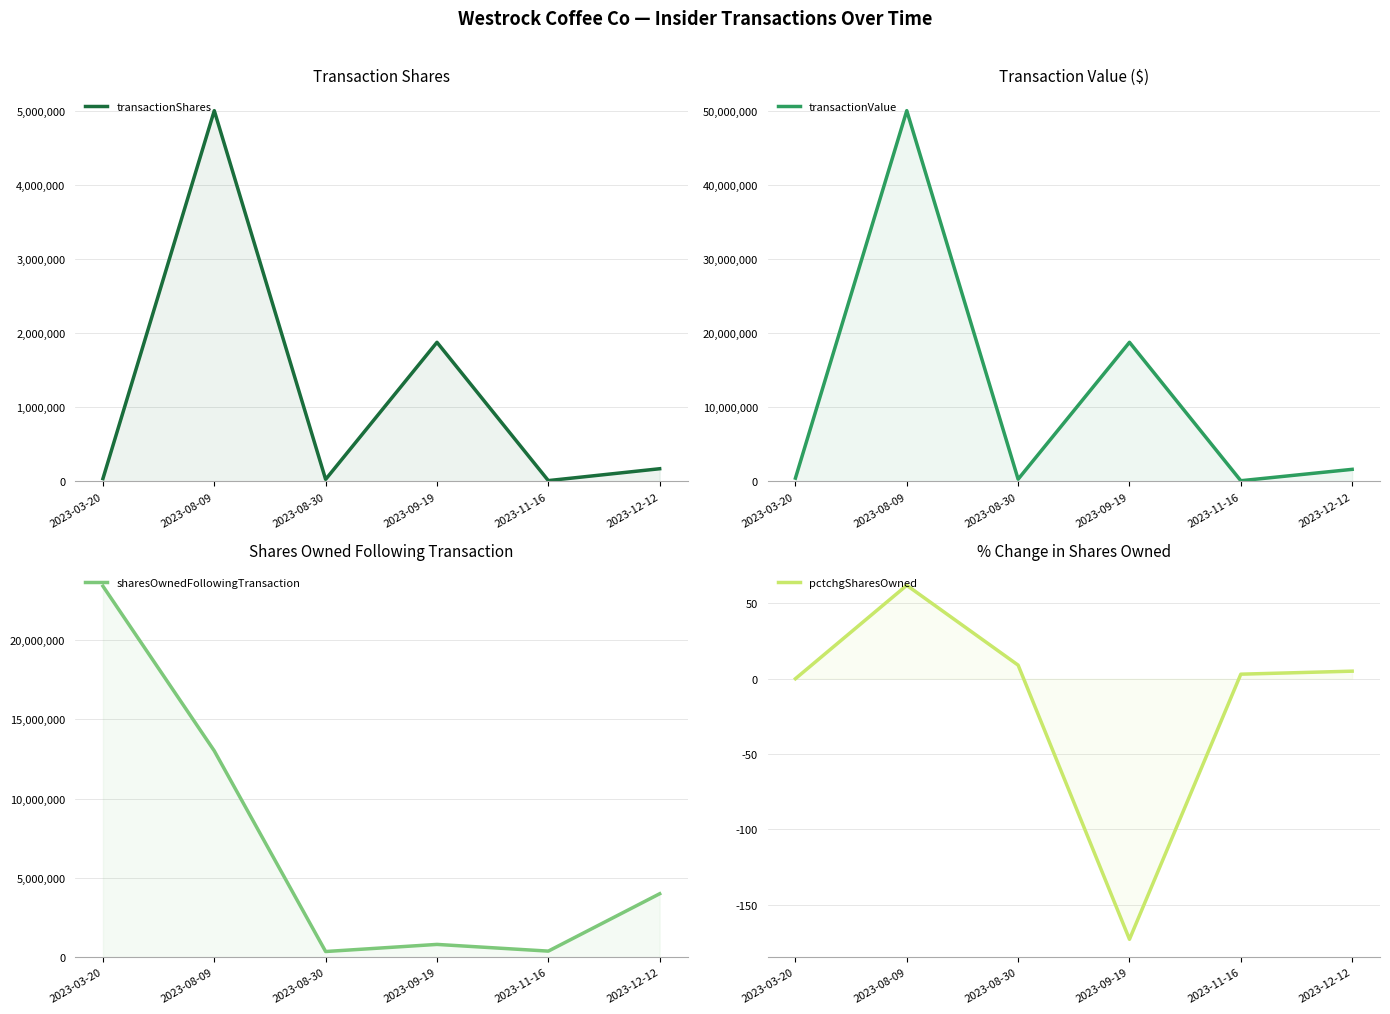

Between 2023-11-16 and 2023-12-12, which series saw the biggest shift?

sharesOwnedFollowingTransaction